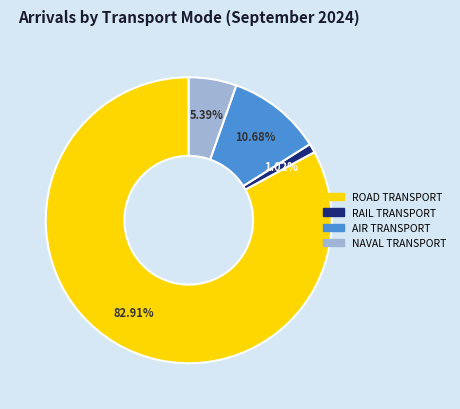

How many slices are in this pie chart?

4